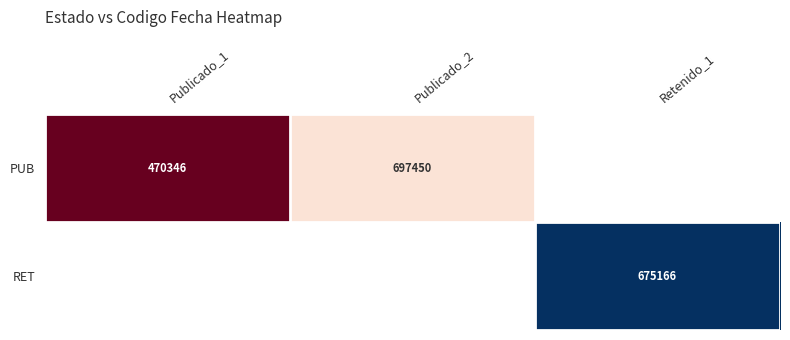

The PUB series shows 240849 at Publicado_2. True or false?

False